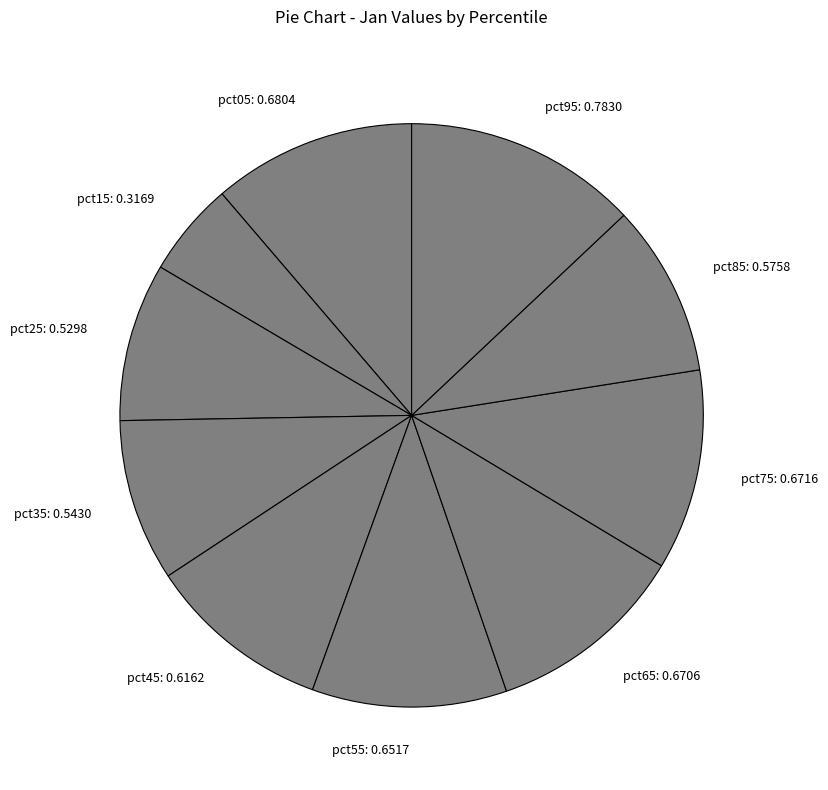

Count the number of slices in the pie.

10